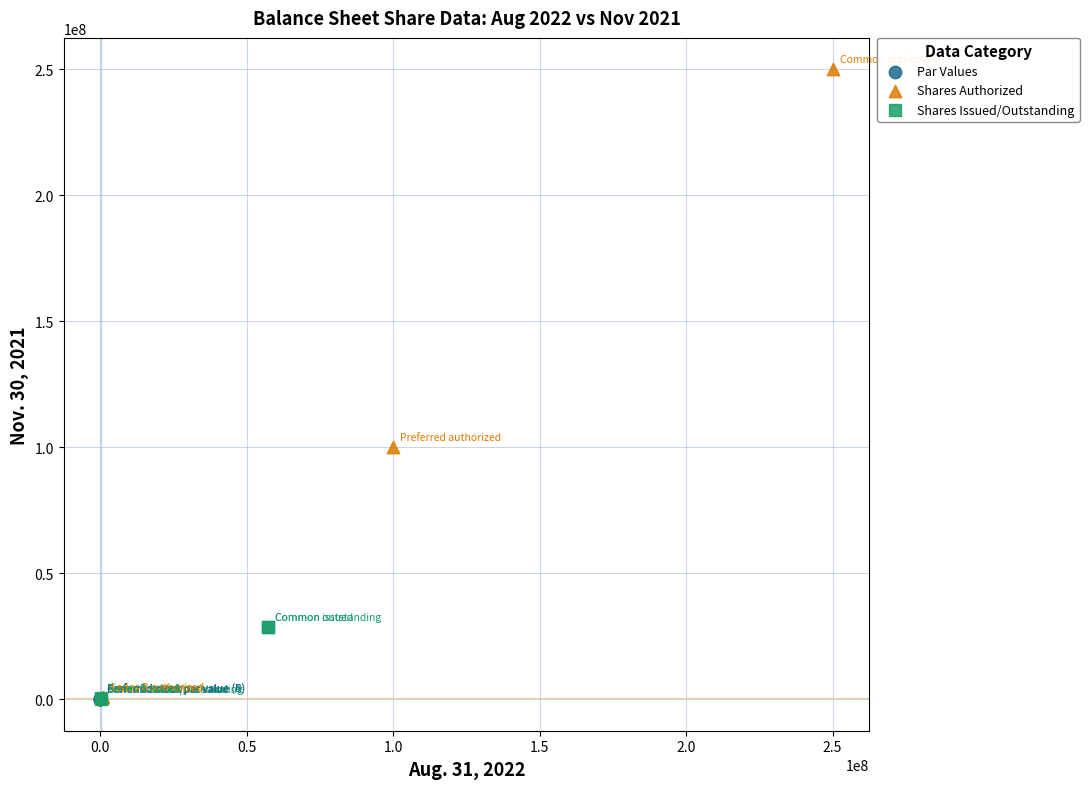

What are all the series names shown in the legend?

Par Values, Shares Authorized, Shares Issued/Outstanding